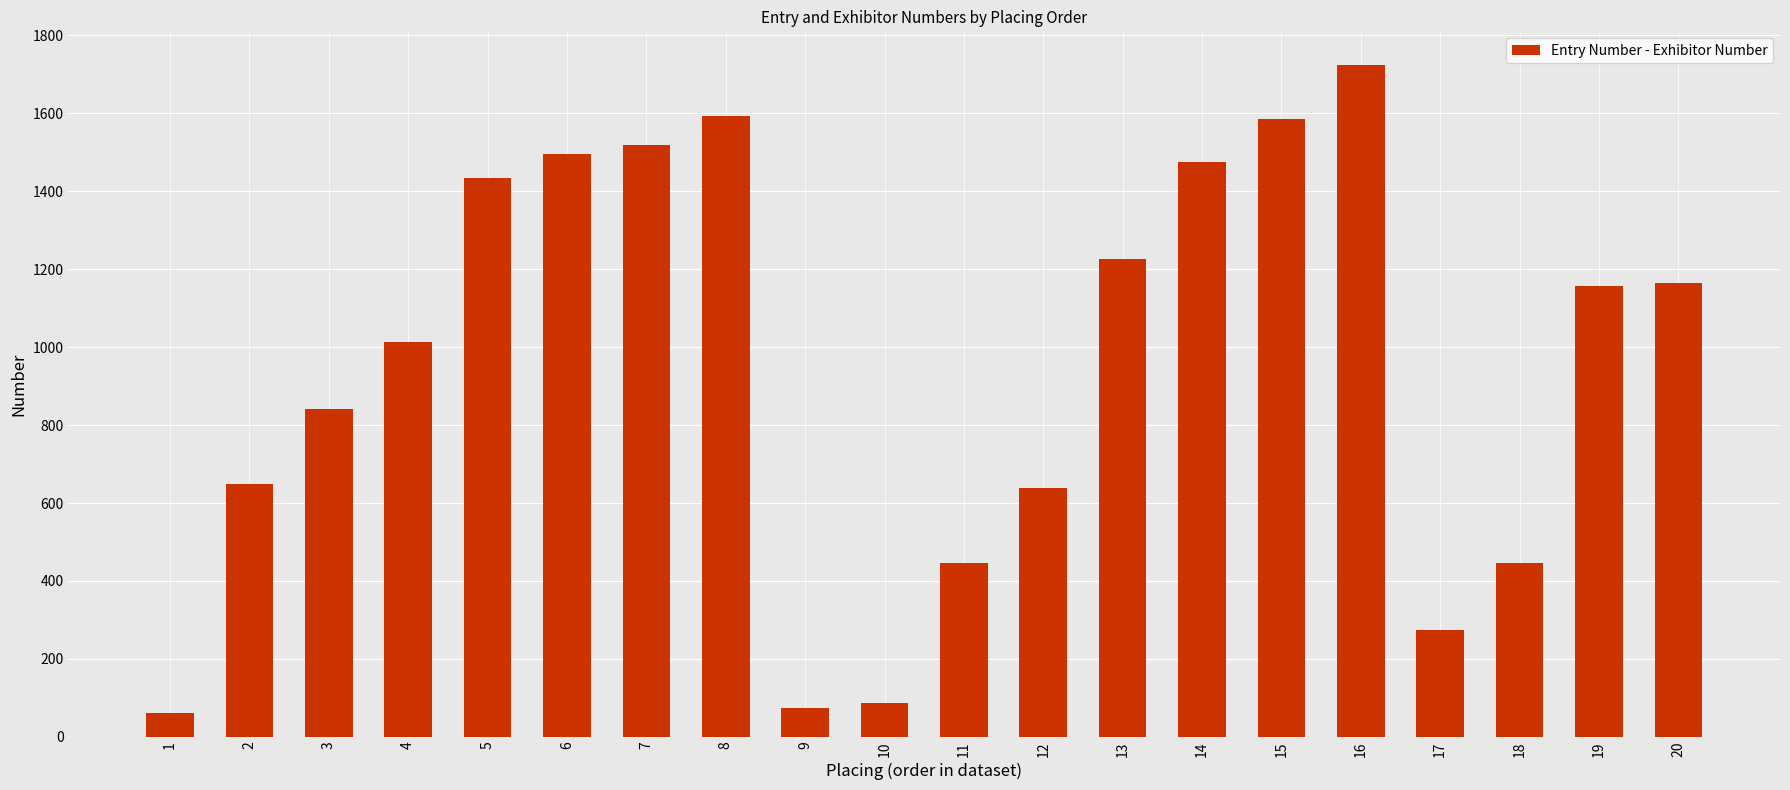

What is the change in value from 2 to 16?

+1074